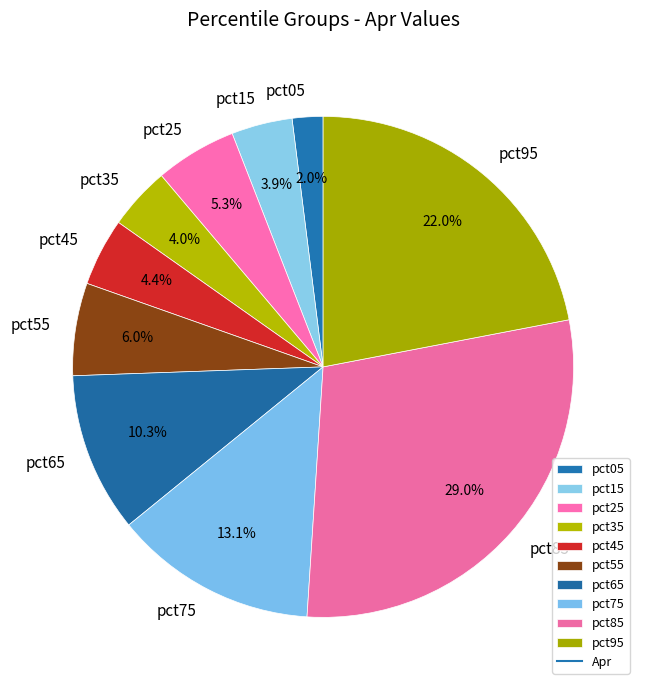

How many segments does this pie chart have?

10